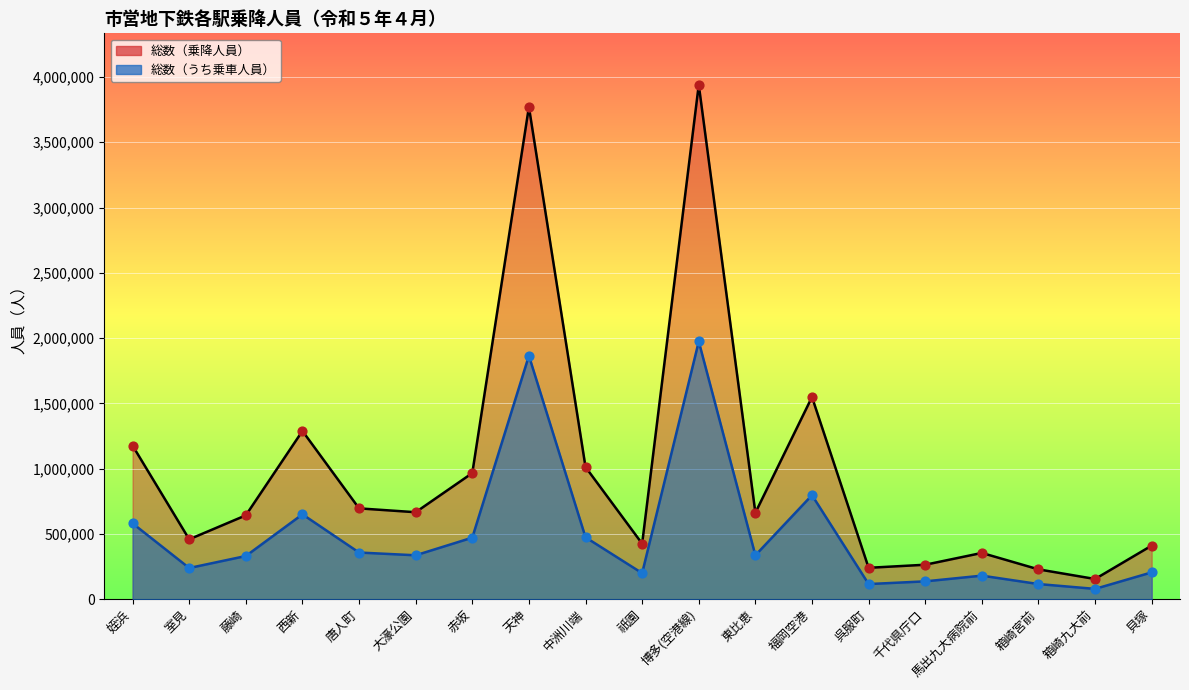

Which series reaches the minimum Y coordinate?

総数（うち乗車人員）